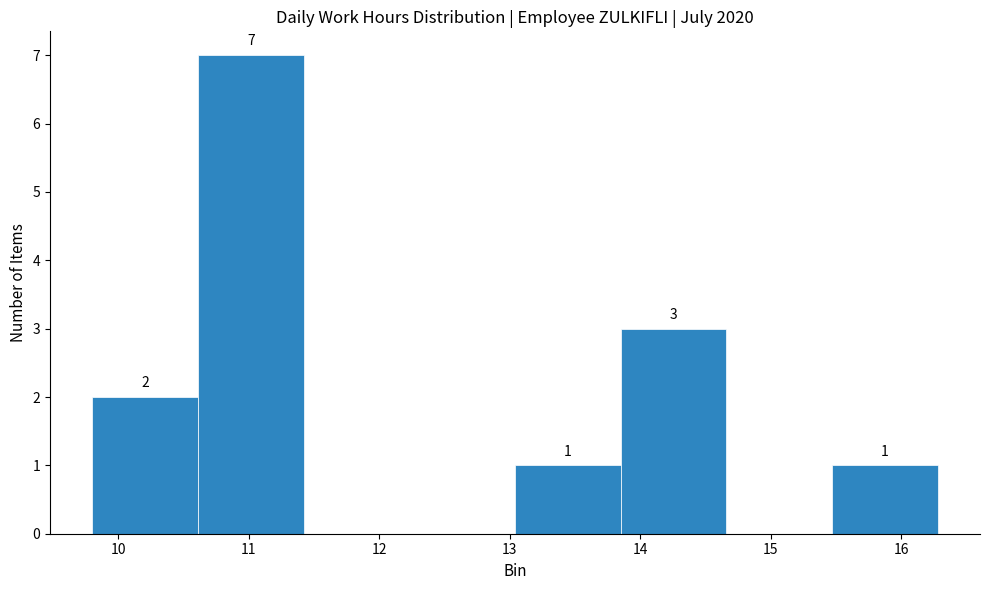

Which range on the x-axis has the tallest bar?

10.61 to 11.42